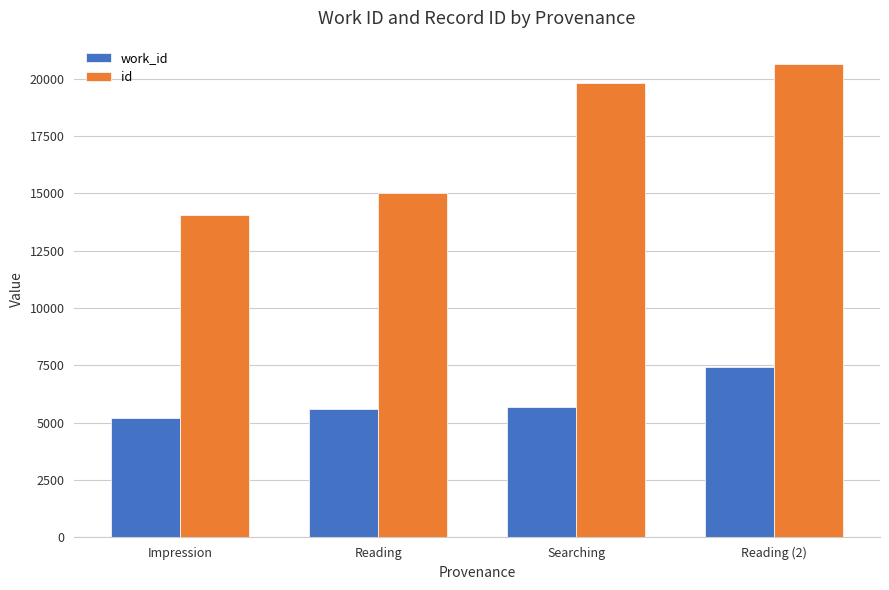

At which label is id closest to 17343?

Reading